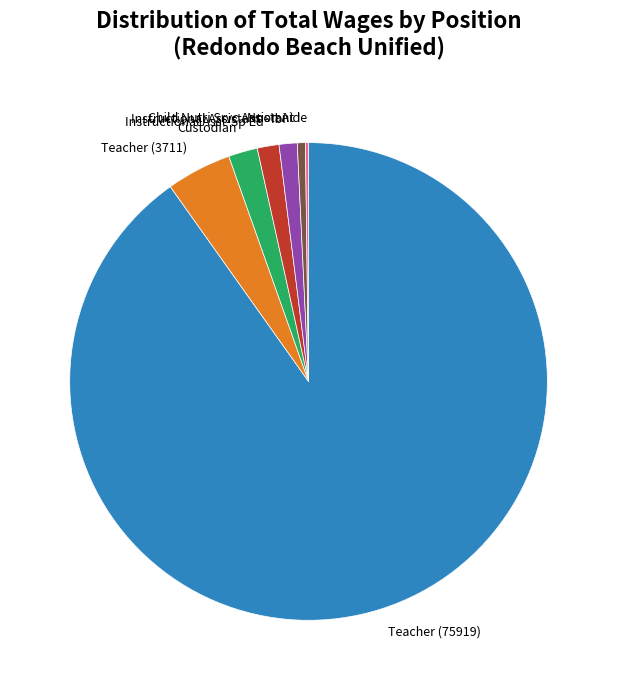

What is the largest slice in the pie chart?

Teacher (75919)